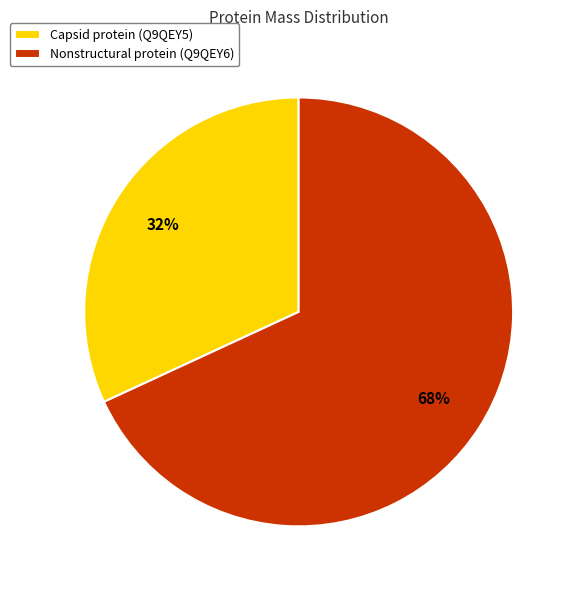

Which slice is the smallest?

Capsid protein (Q9QEY5)